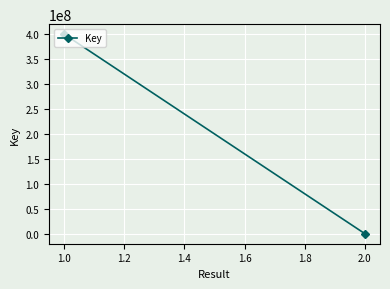

What is the sum of the values at 1.0 and 2.0?

402063733